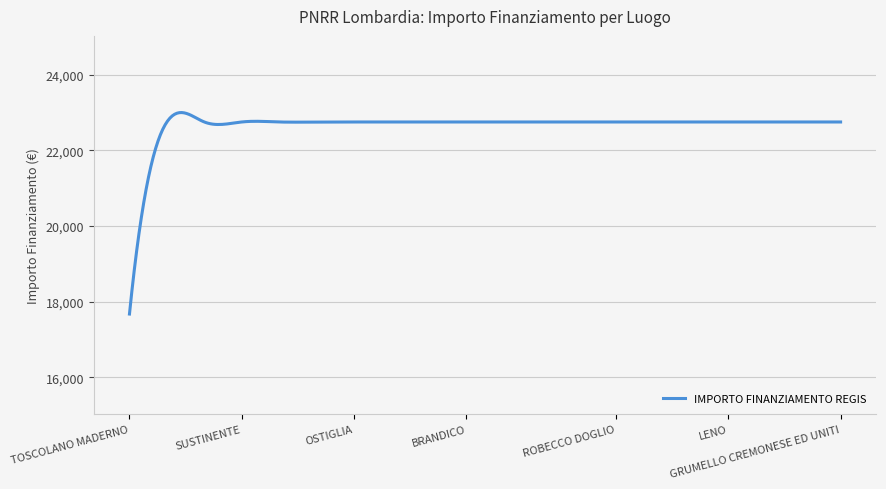

What is the greatest value displayed?

22998.8